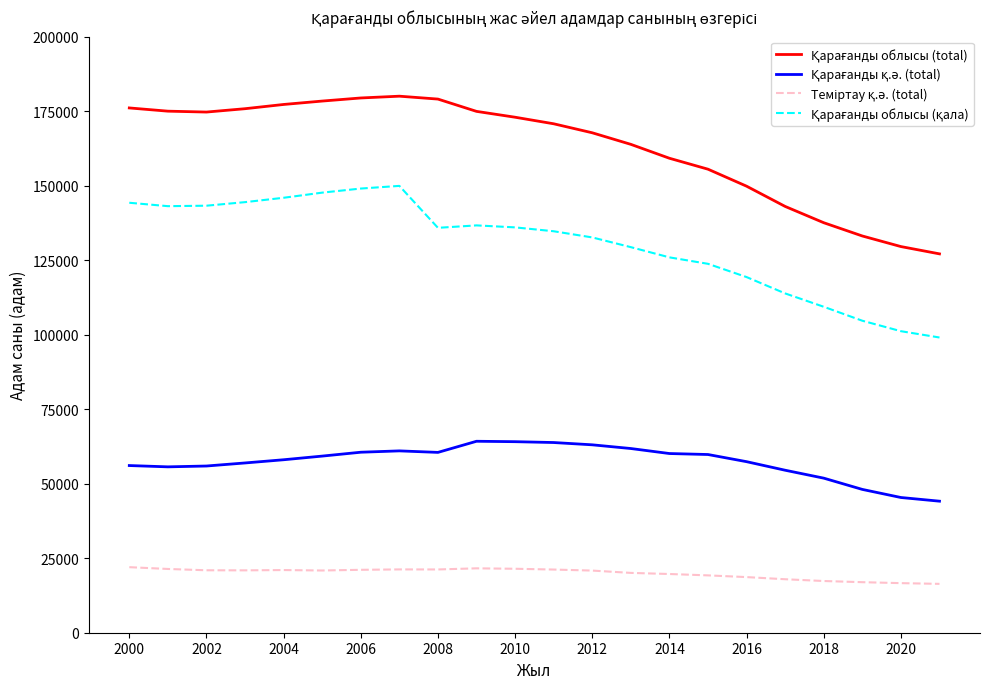

What is the smallest value displayed?

16392